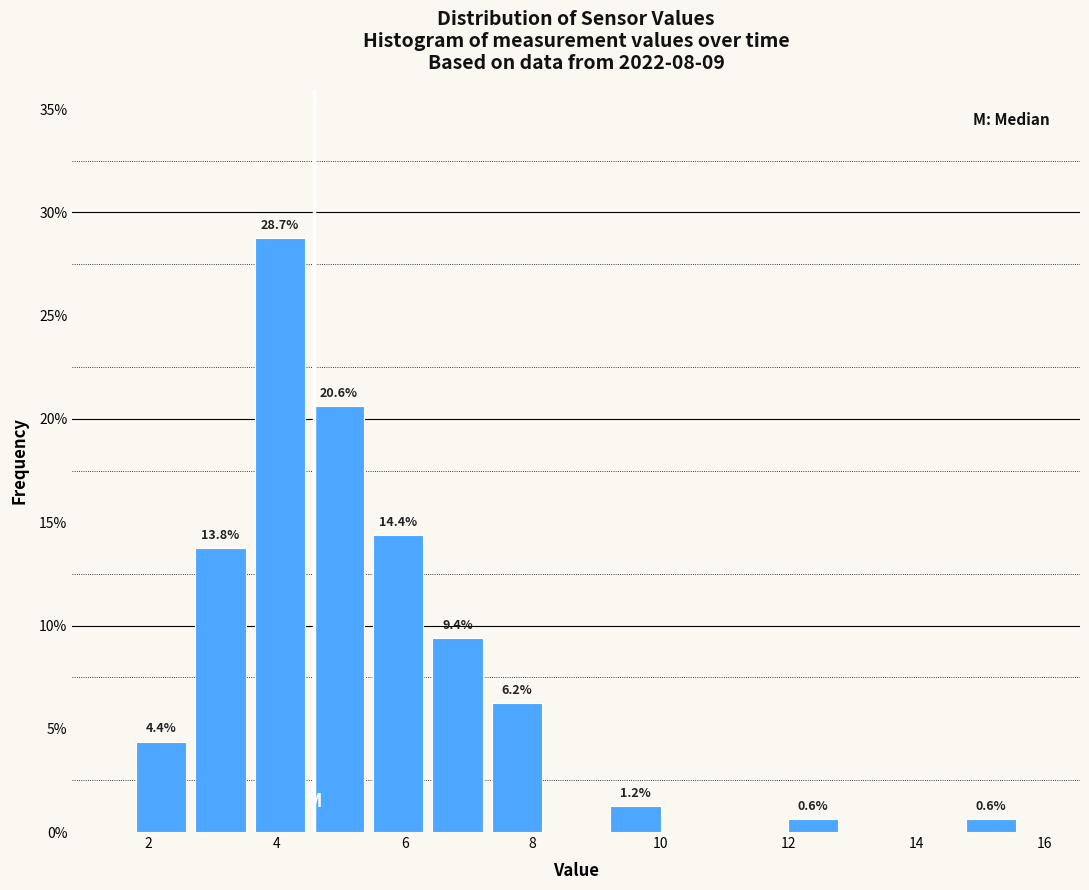

Over which range of the x-axis is the bar tallest?

3.6 to 4.6